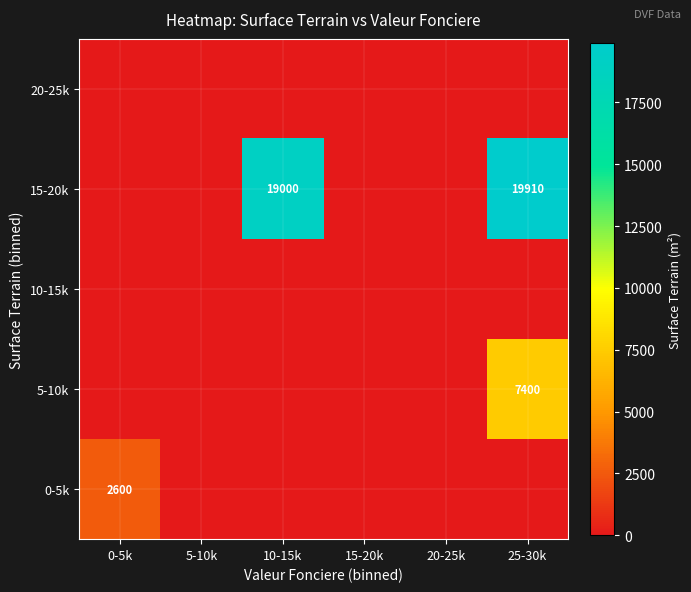

What is the difference between the maximum and minimum values in the 5-10k series?

7400